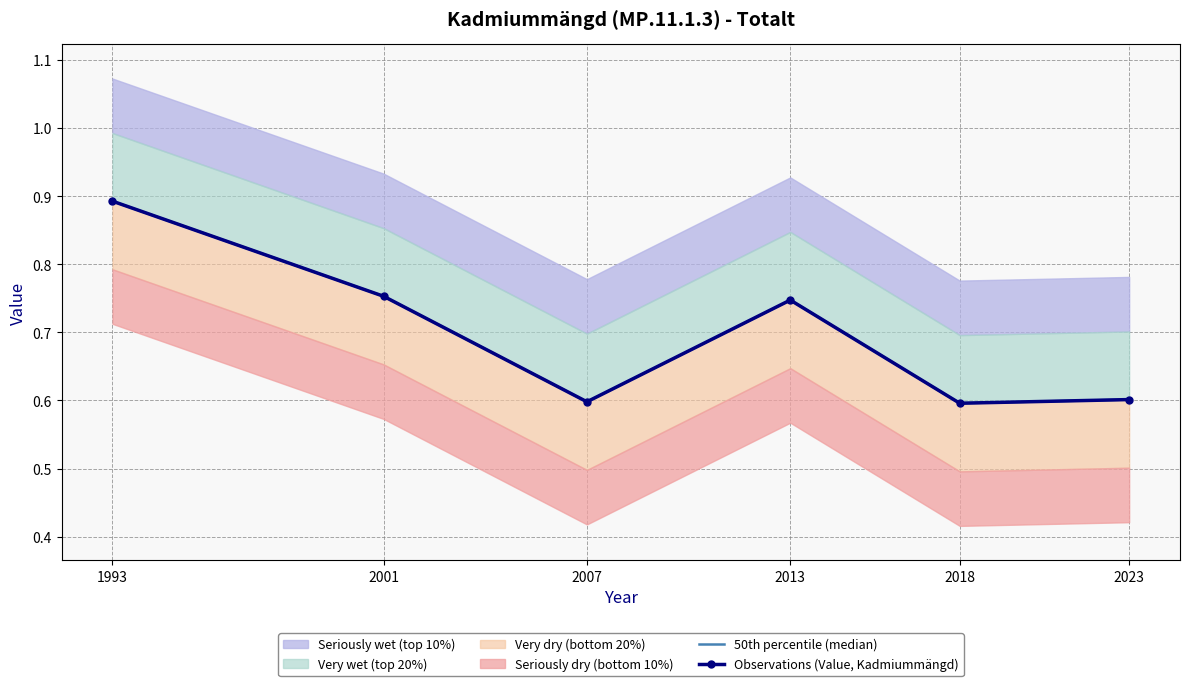

Is it true that 50th percentile (median) equals 0.3 at 2013?

False